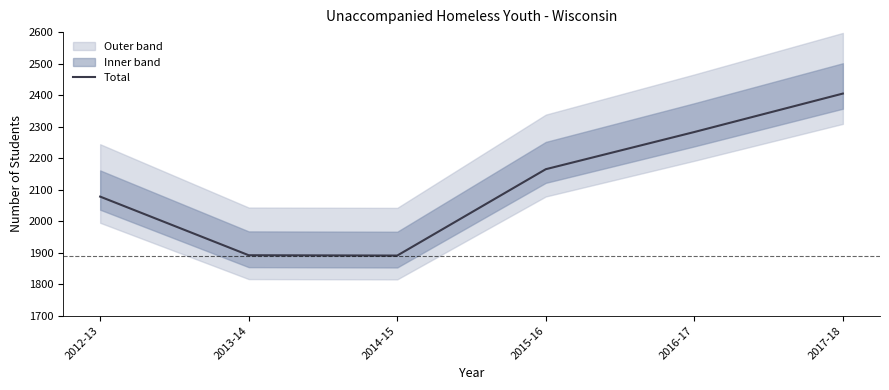

Reading right to left, transcribe all the data shown in this chart.

2405	2283	2165	1891	1892	2078